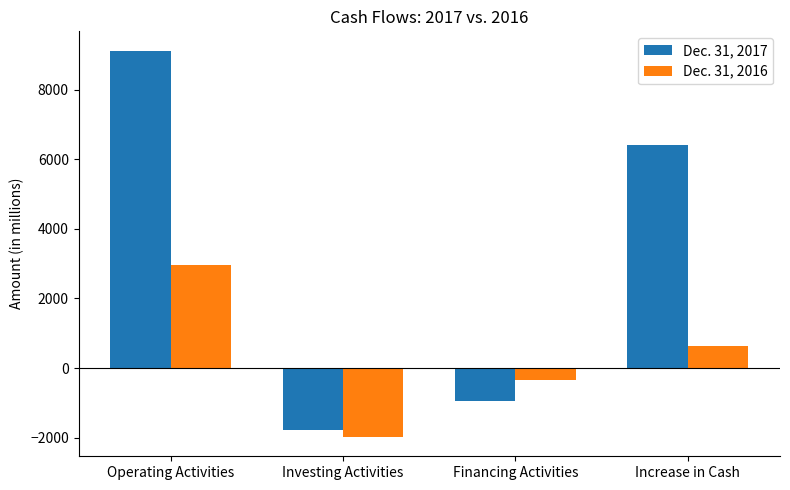

At which category is the sum across all series the highest?

Operating Activities